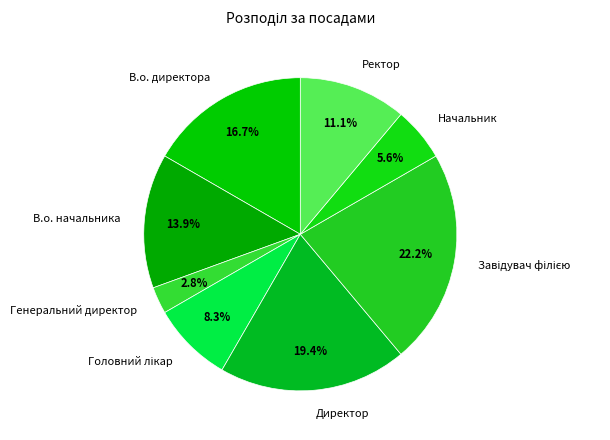

What percentage is the Генеральний директор slice, to the nearest percent?

3%